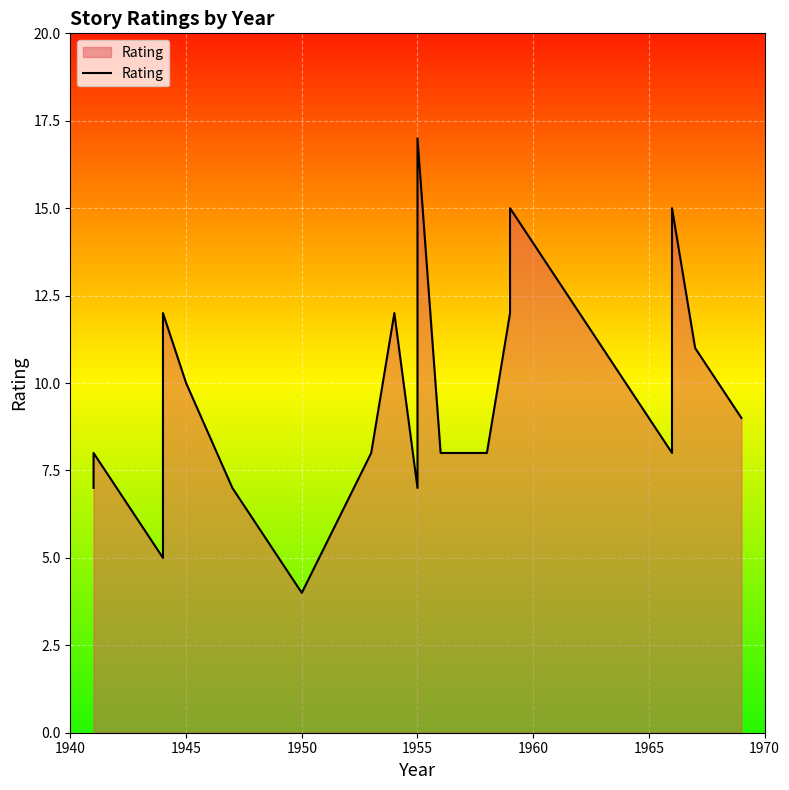

Which has a higher value, 7 or 1955?

1955